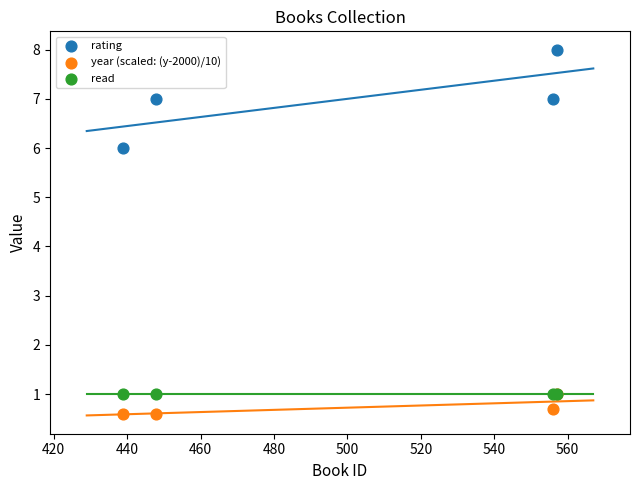

Which series has the widest spread of Y values?

rating